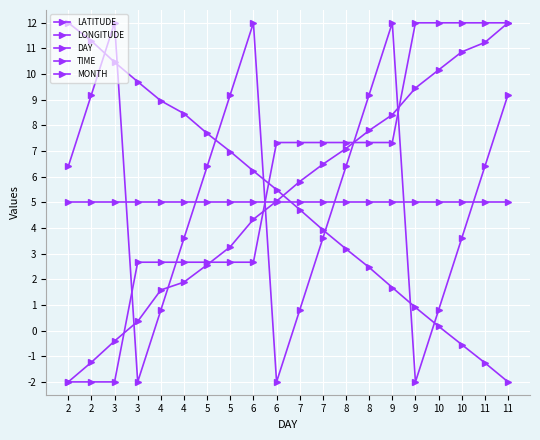

At which category does the chart reach its peak across all series?

2